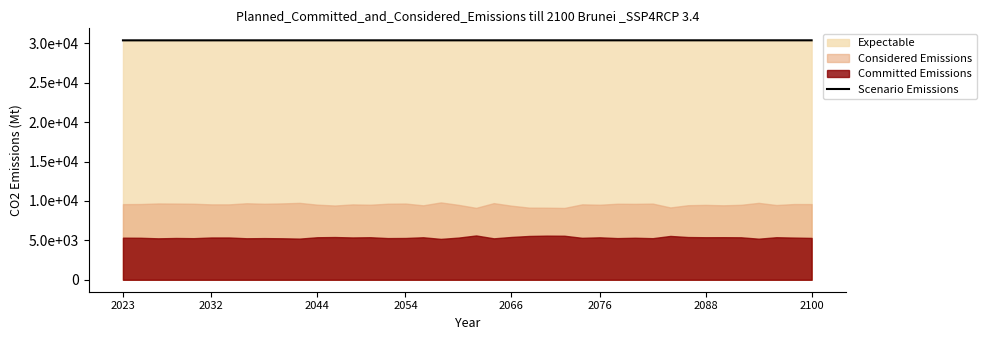

True or false: the data shows 30401.6 at 26.

True